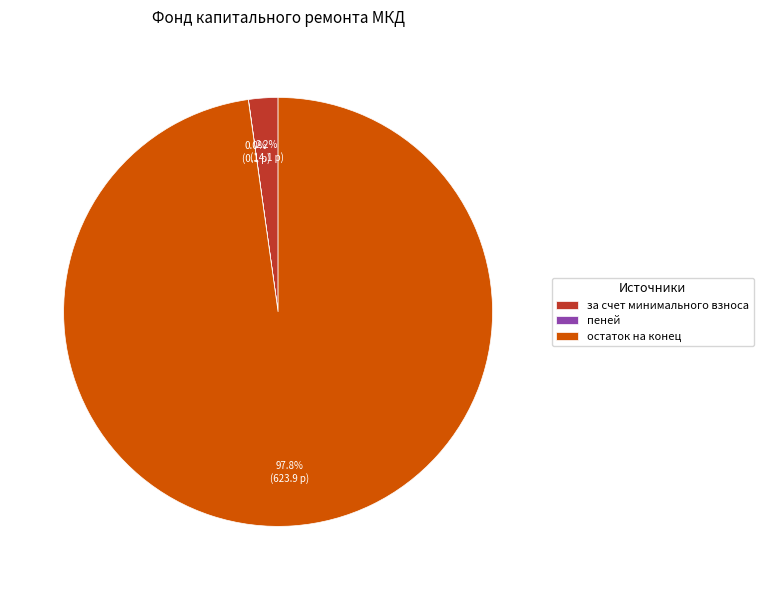

Is остаток на конец the majority of the pie?

Yes